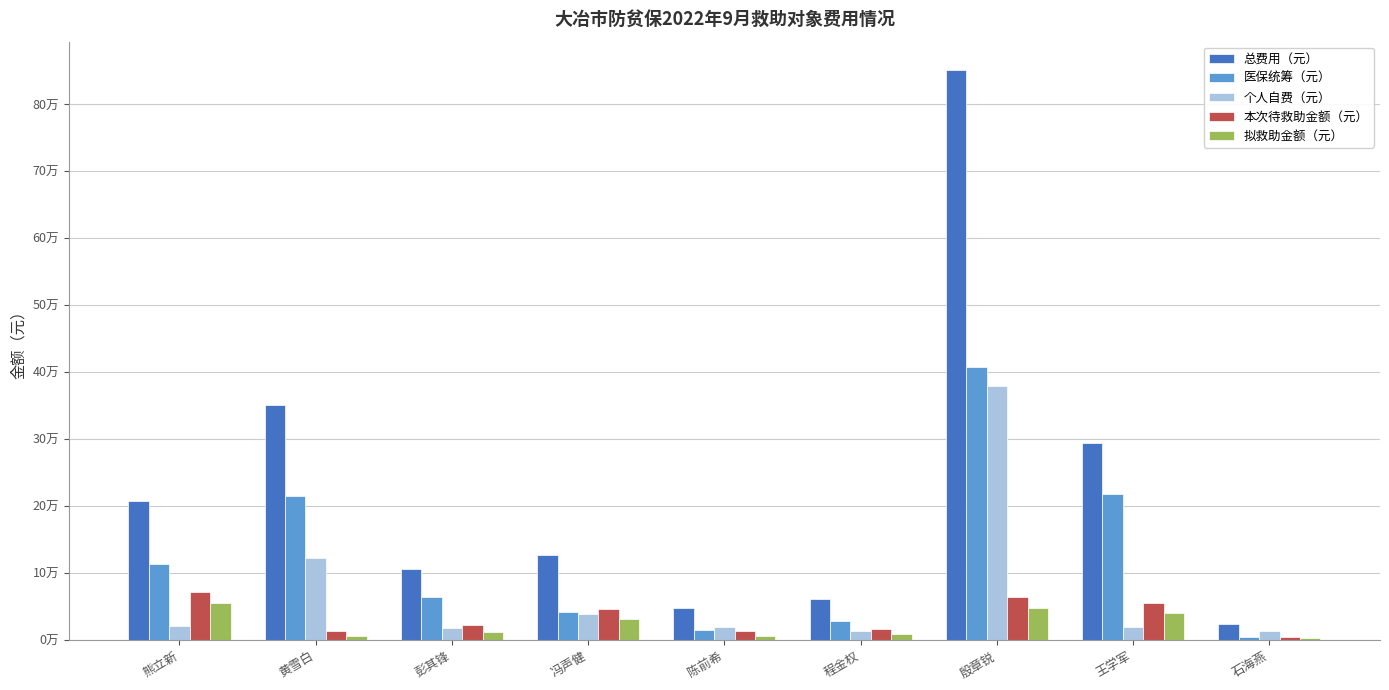

Does the chart contain stacked bars?

No